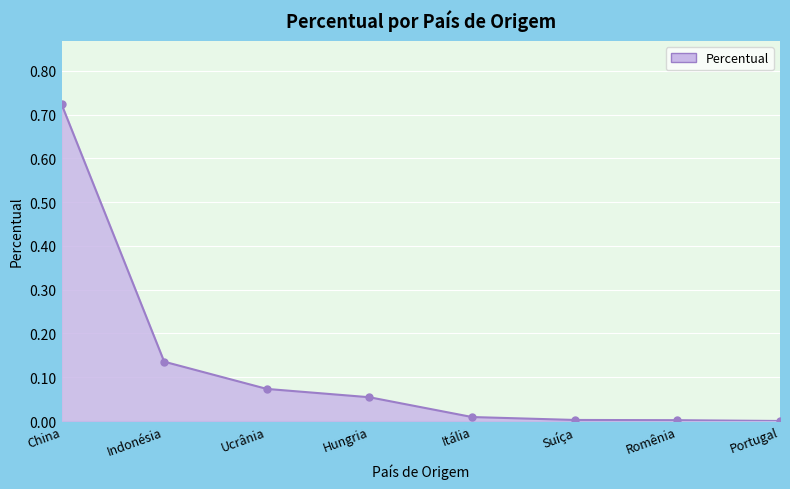

What is the change in value from Indonésia to Itália?

-0.1